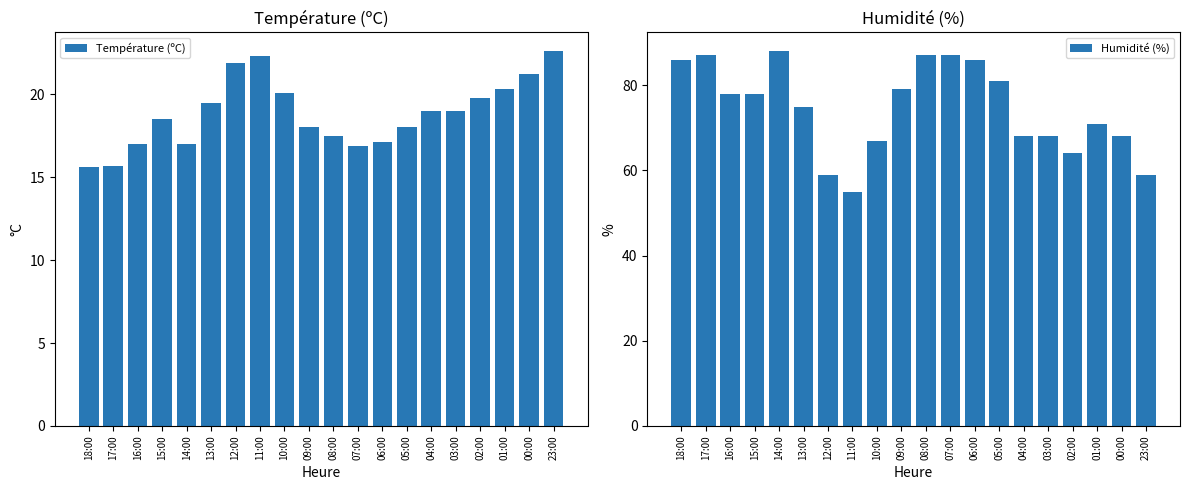

Between 18:00 and 14:00, which is larger?

14:00